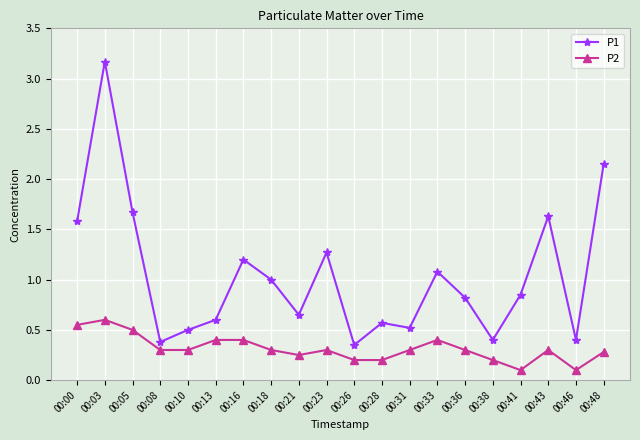

Which series changed the most between 00:23 and 00:33?

P1